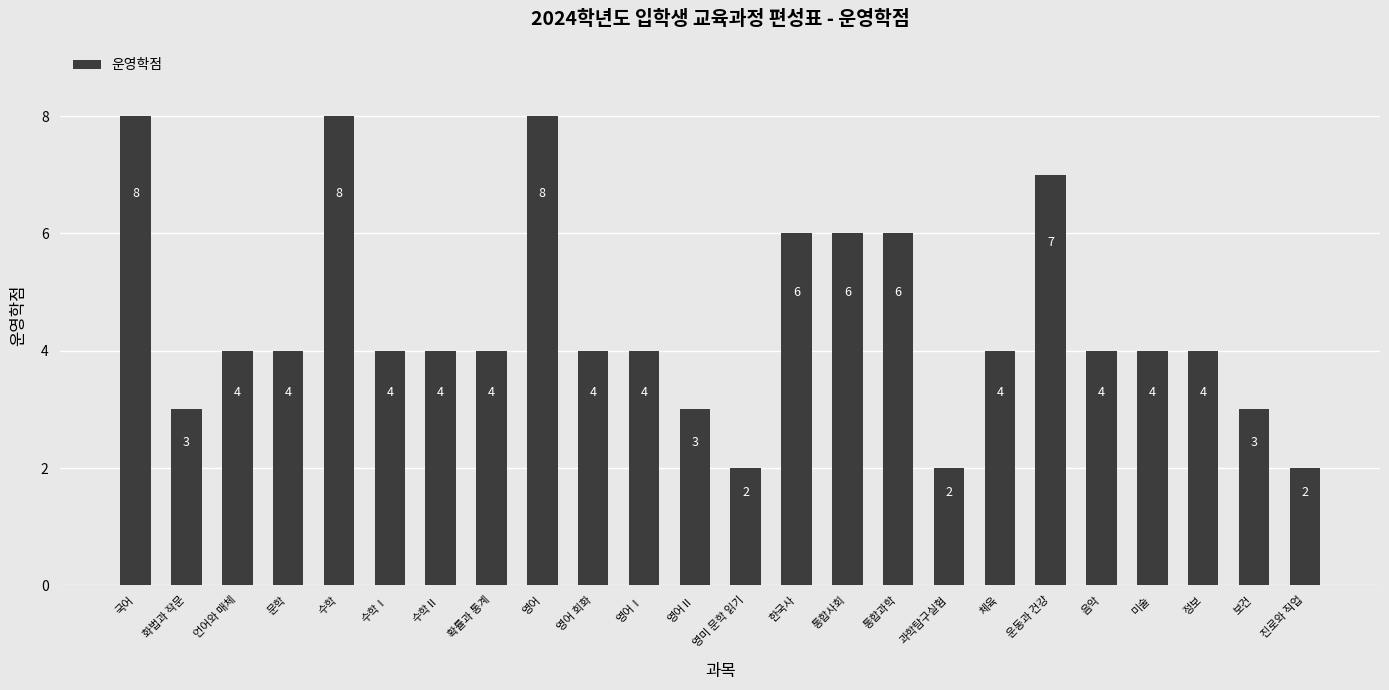

How many categories are shown in the chart?

24